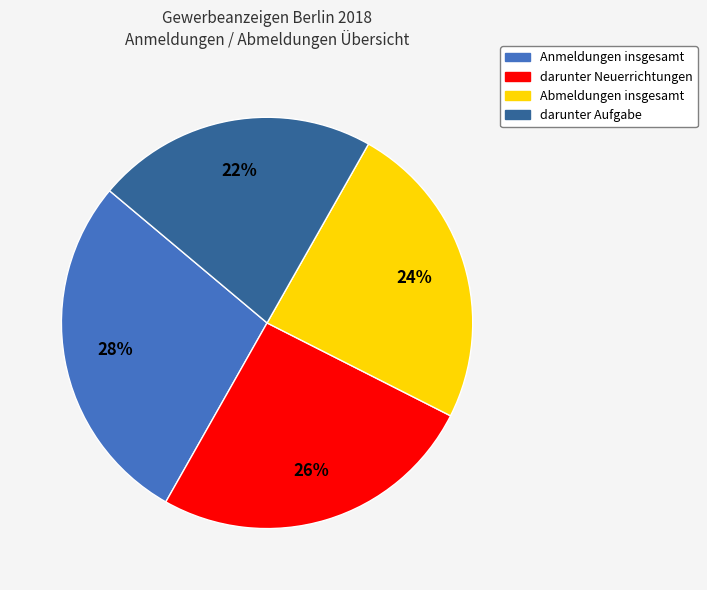

Is there any slice that represents more than half of the pie?

No